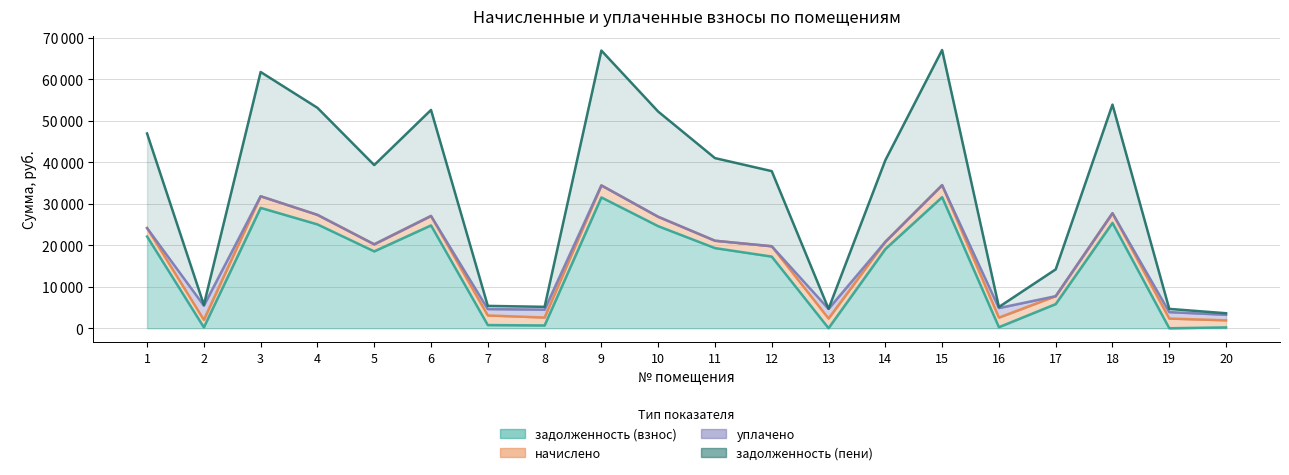

True or false: задолженность (пени) and задолженность (взнос) cross at least once.

False